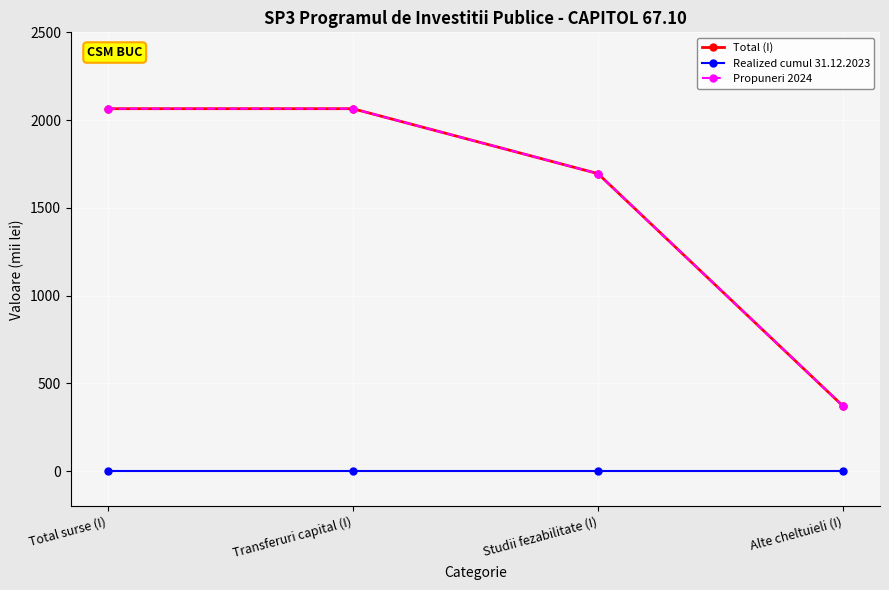

Does the chart have visible grid lines?

Yes